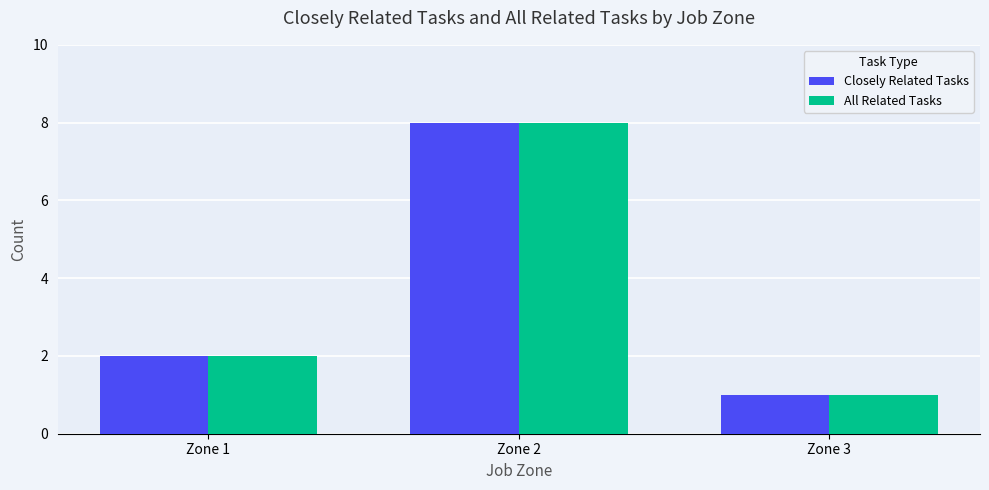

Reading left to right, extract all data points from this chart.

Closely Related Tasks: Zone 1=2	Zone 2=8	Zone 3=1
All Related Tasks: Zone 1=2	Zone 2=8	Zone 3=1